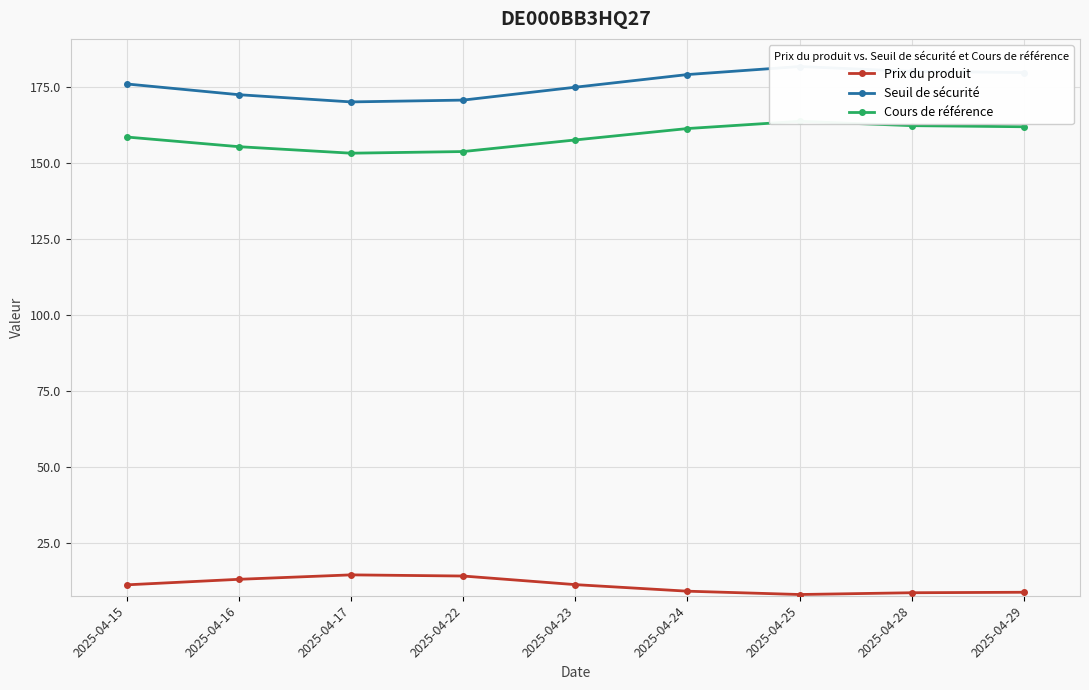

At which category is the sum across all series the highest?

2025-04-25